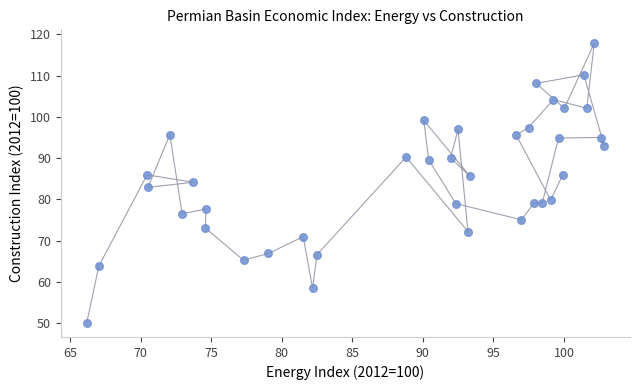

What is the range of X values (max minus min)?

36.7